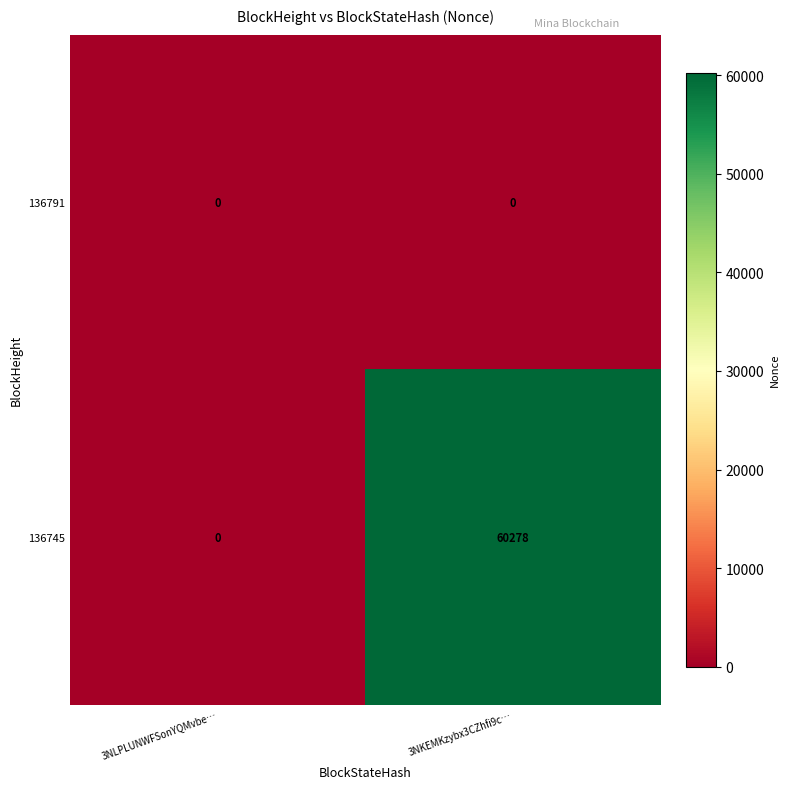

What is the difference between the maximum and minimum values in the 136745 series?

60278